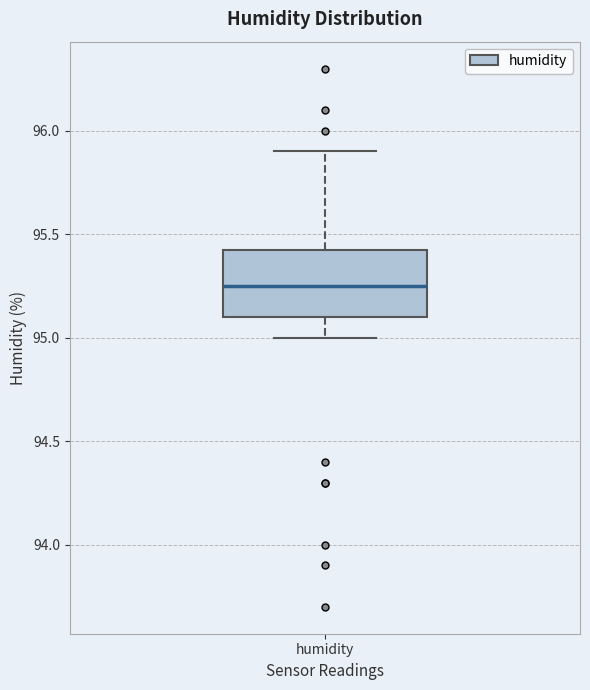

Read this box plot against the y-axis: the position of the median line, the range covered by the box, and the ends of both whiskers. The values are not printed on the chart, so give them approximately, as read against the axis.

median 95.25, box 95.10 to 95.45, whiskers 95.00 to 95.90